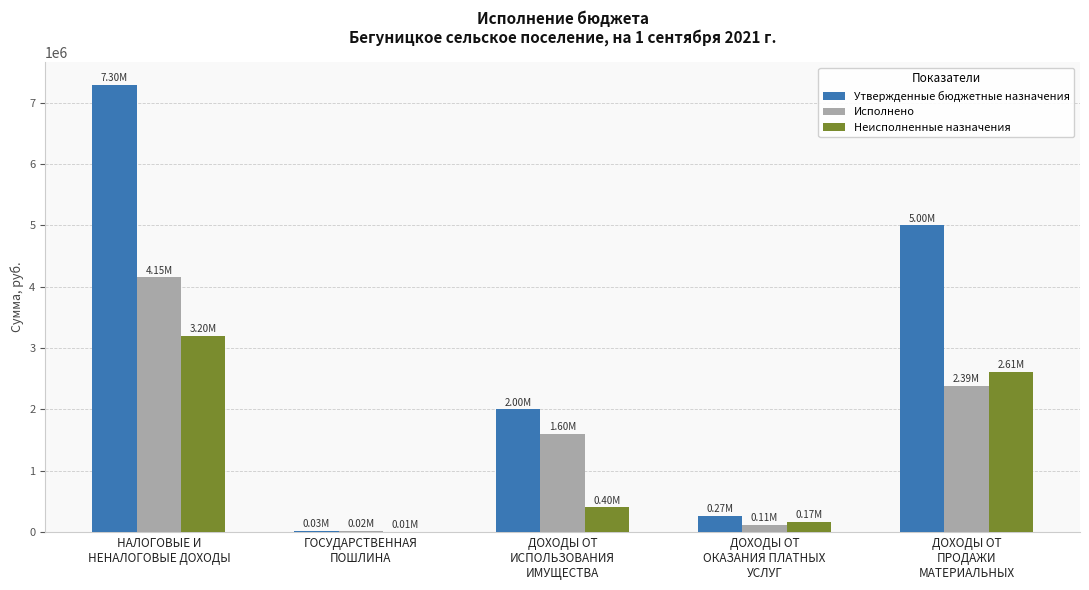

Which series has the largest total across all categories?

Утвержденные бюджетные назначения